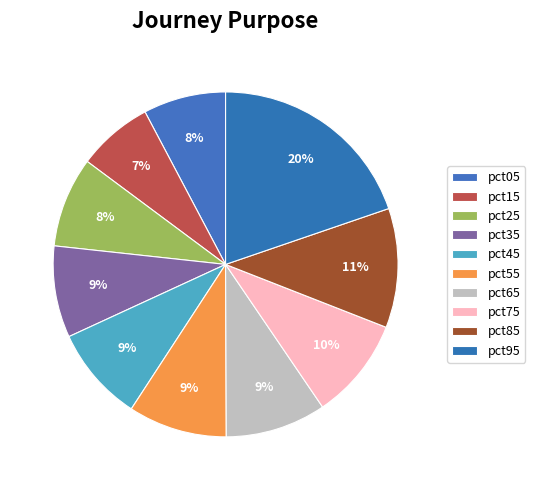

Count the number of slices in the pie.

10